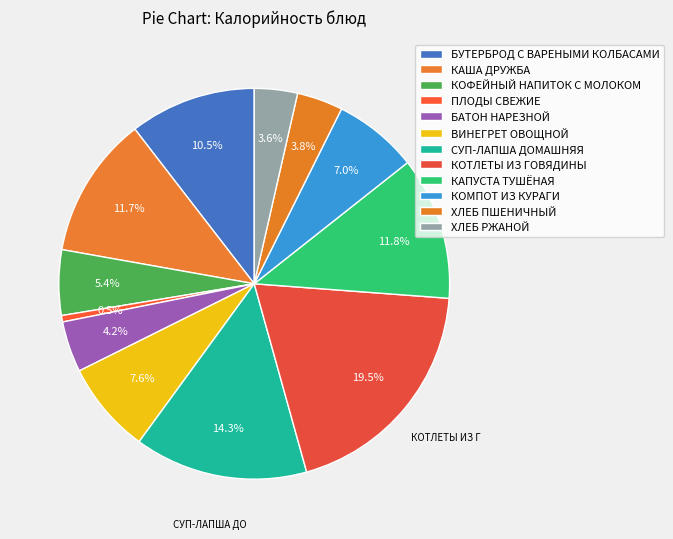

How many slices are in this pie chart?

12